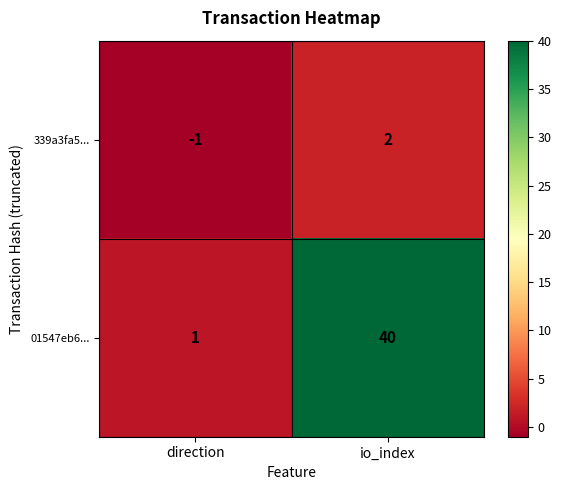

List the series in order of their overall mean, highest first.

01547eb6..., 339a3fa5...